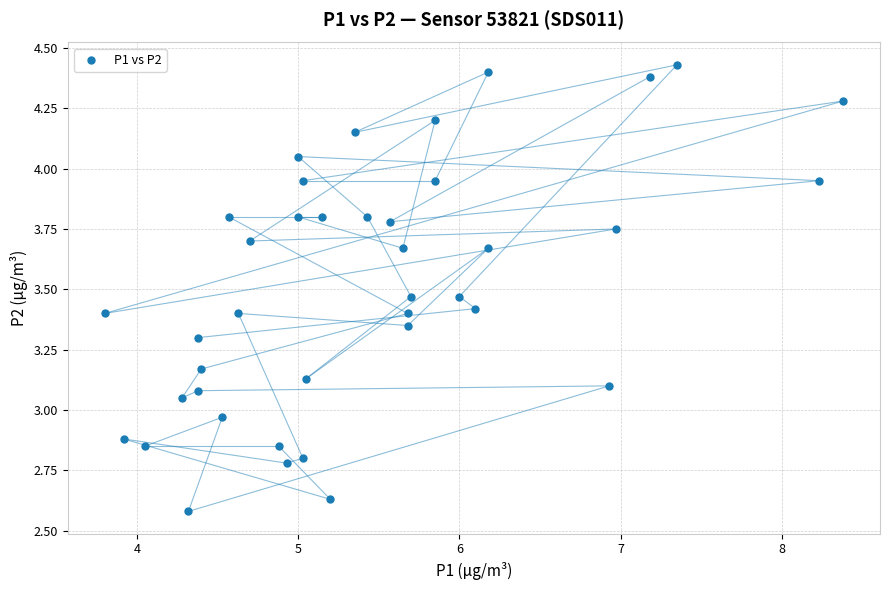

What is the range of X values (max minus min)?

4.6